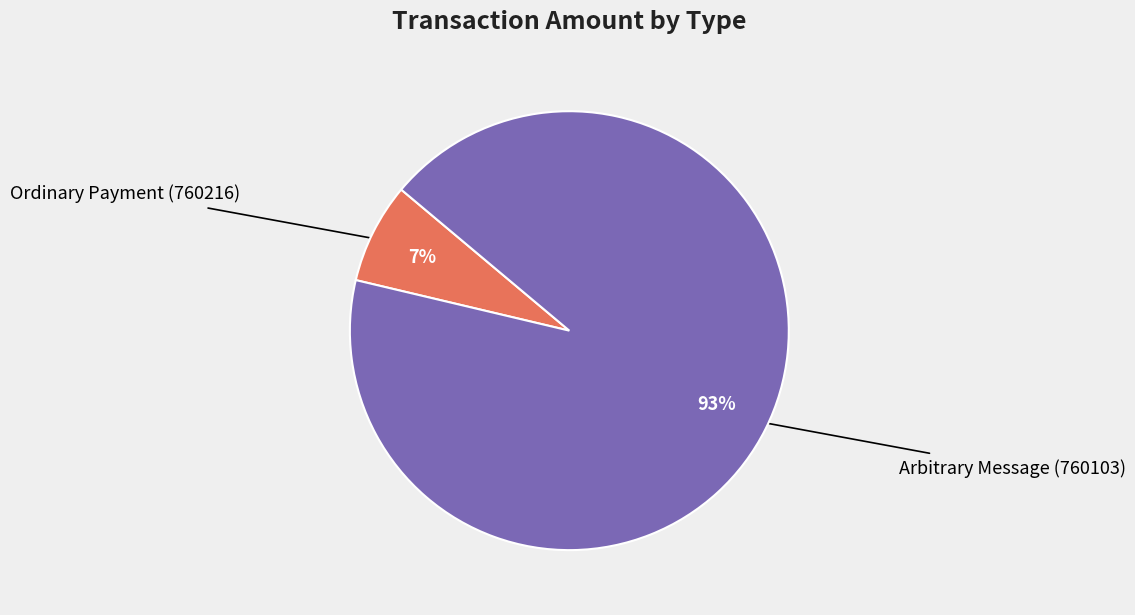

Is there any slice that represents more than half of the pie?

Yes